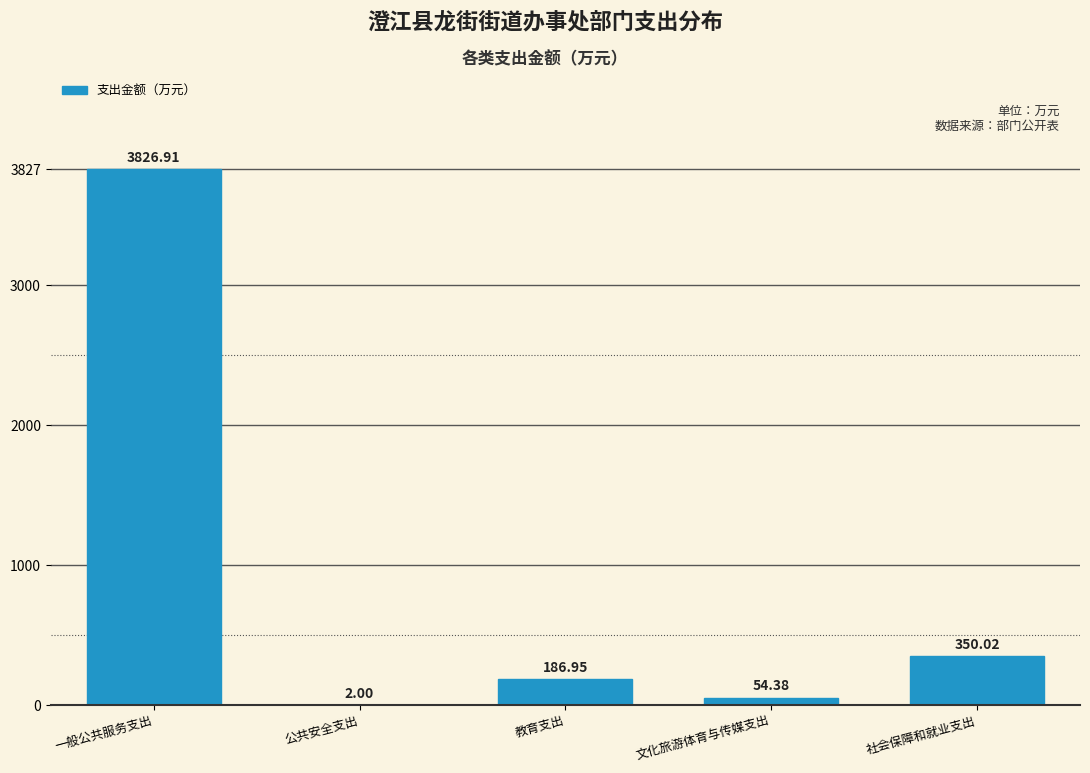

Where is the data nearest to the value 1914?

社会保障和就业支出